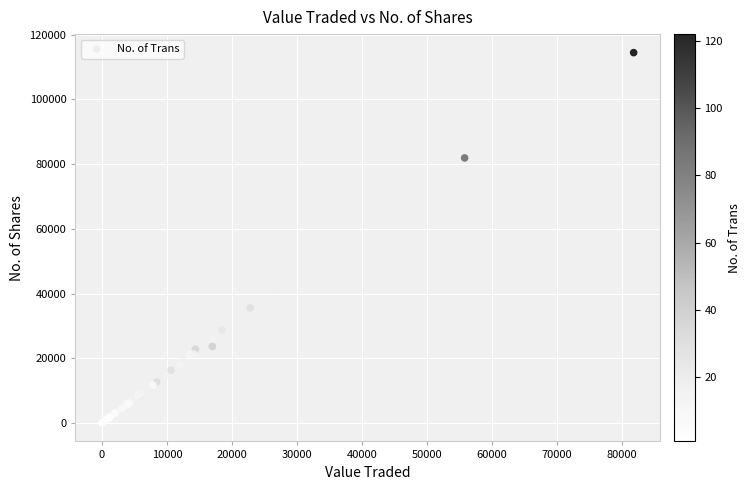

What Y value in the scatter plot is closest to 57230?

41269